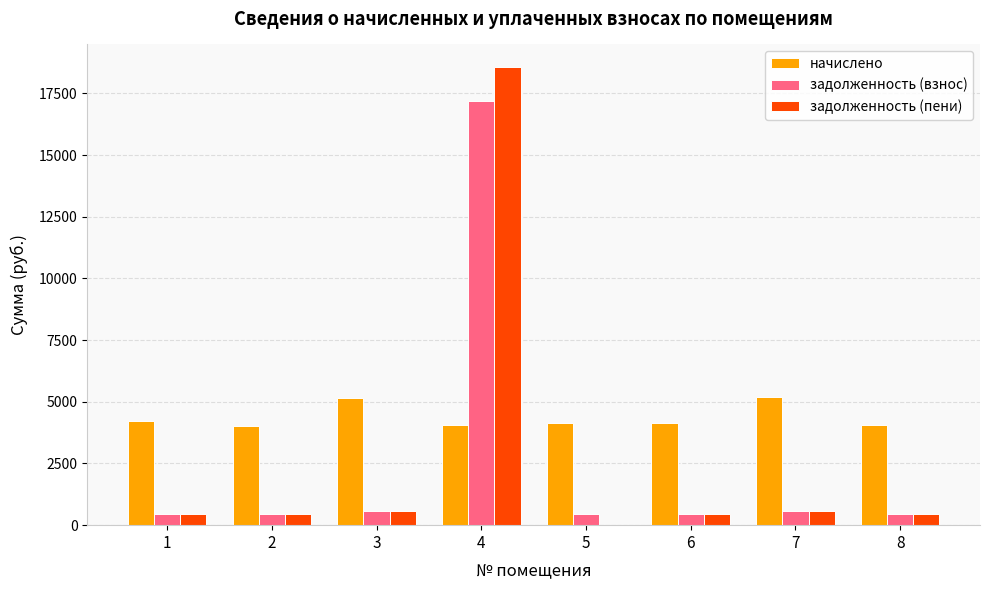

How many groups of bars are there?

8